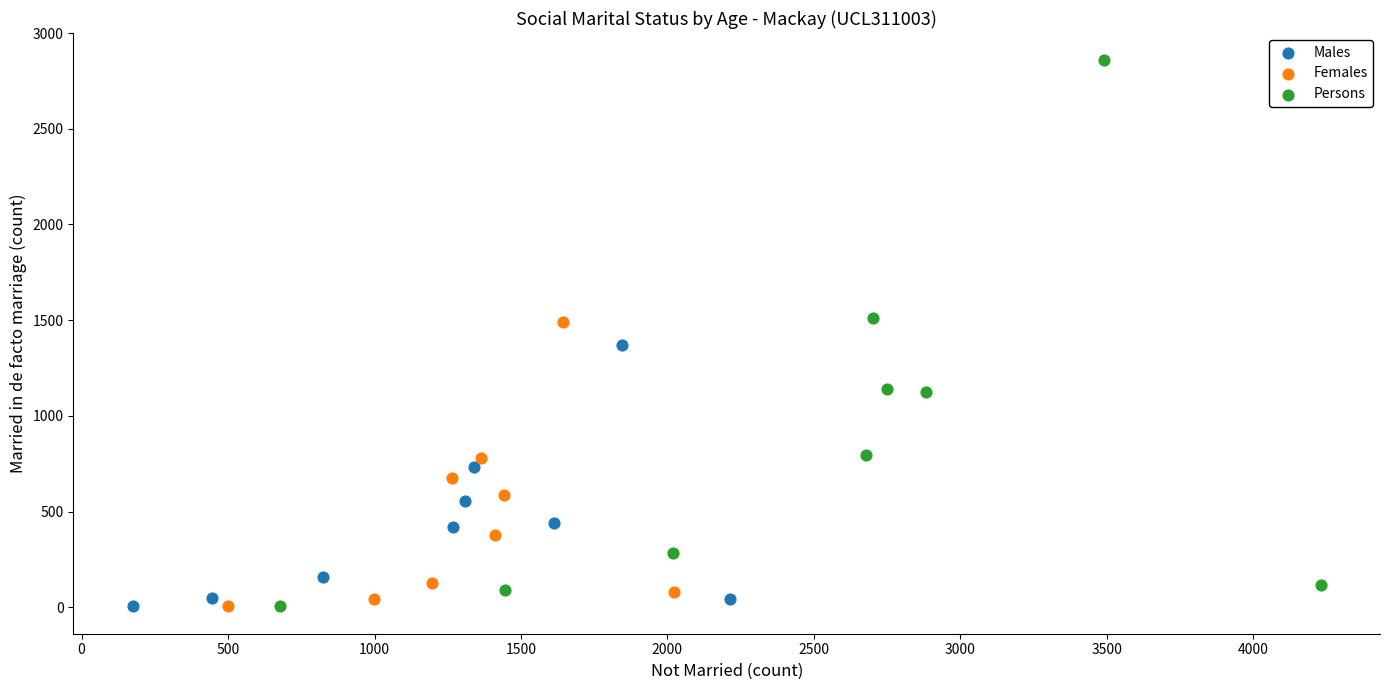

Which series has the largest Y range (max minus min)?

Persons